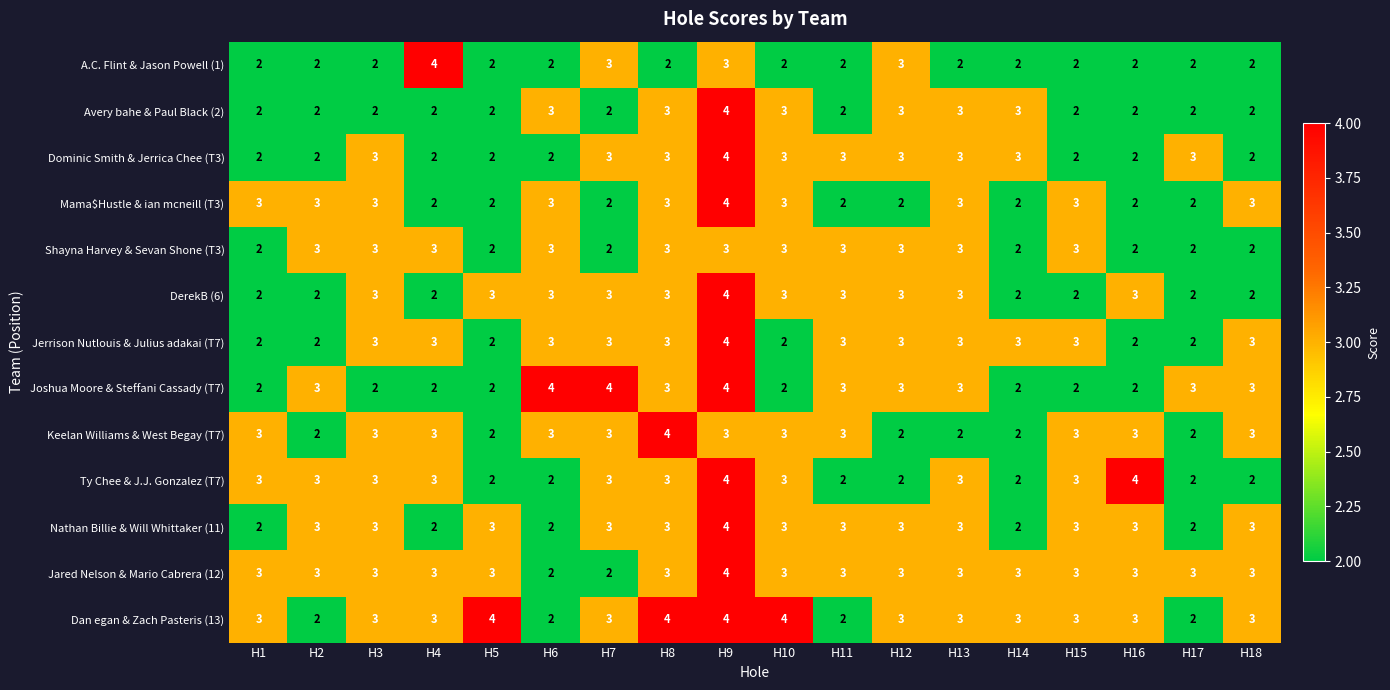

How many categories are shown in the chart?

18